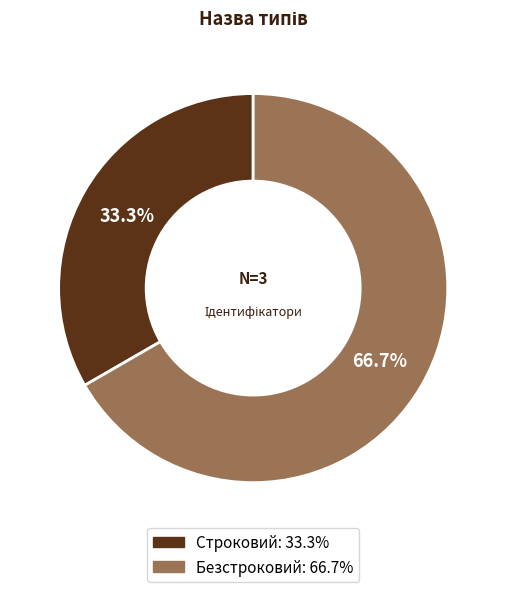

Count the number of slices in the pie.

2